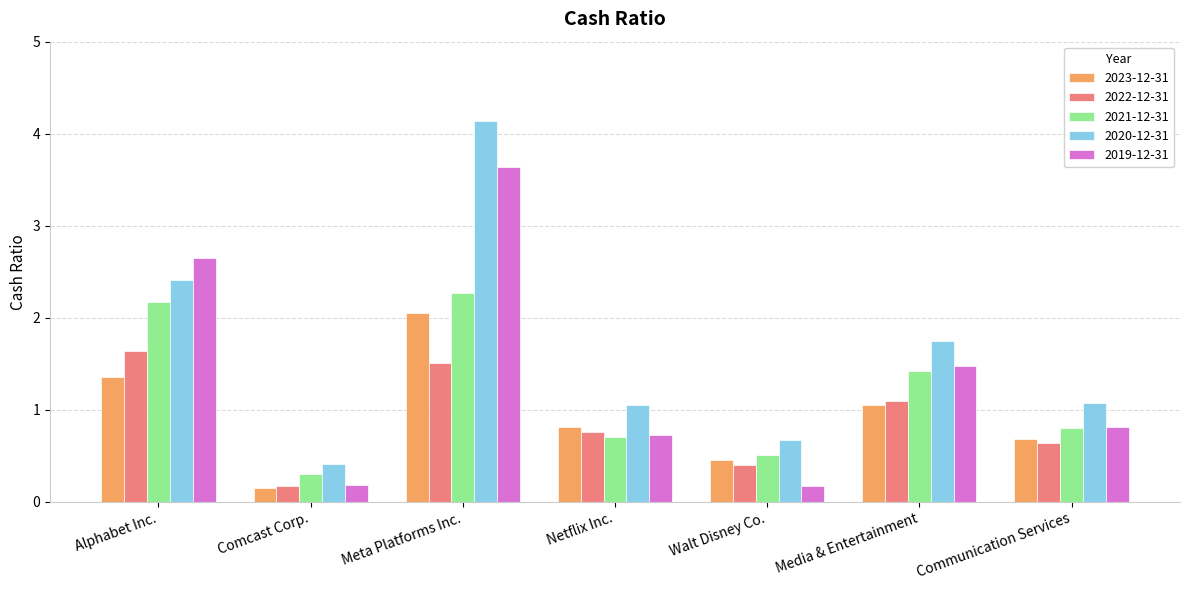

What is the total value across all series at Meta Platforms Inc.?

13.6